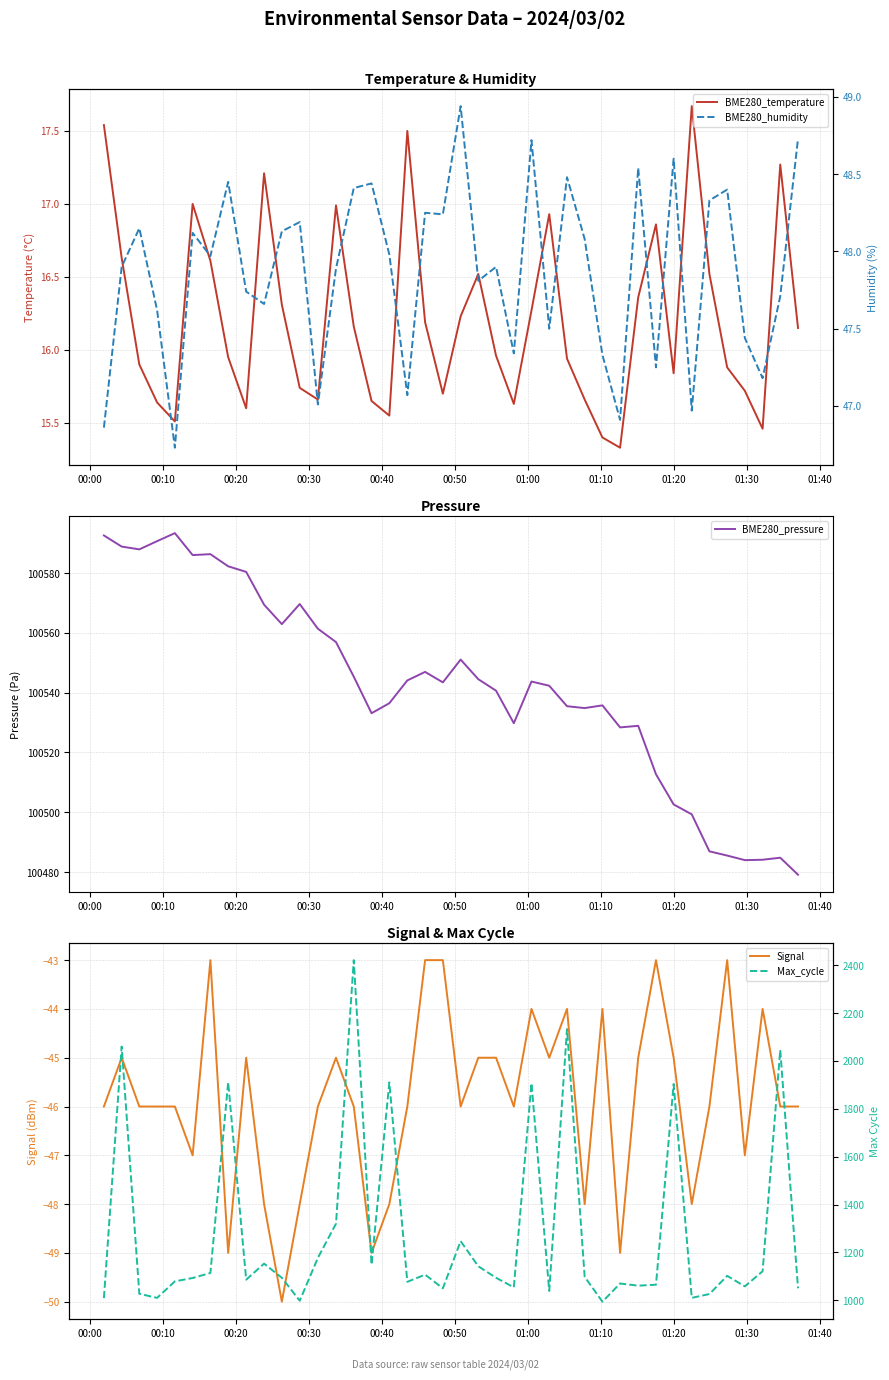

Does the chart display data point markers on the line(s)?

No